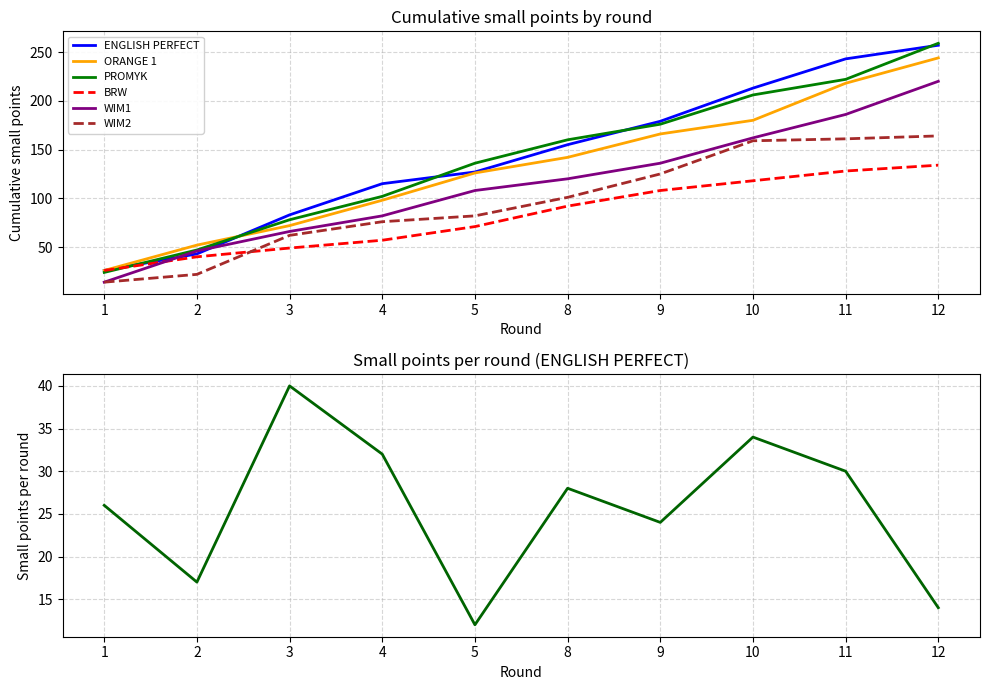

How many data points does each series have?

10